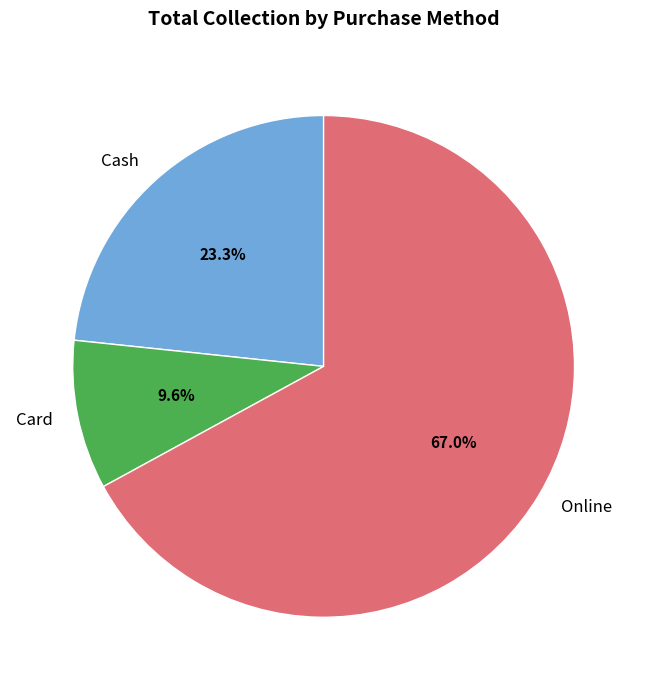

The Online slice represents 67% of the pie. True or false?

True